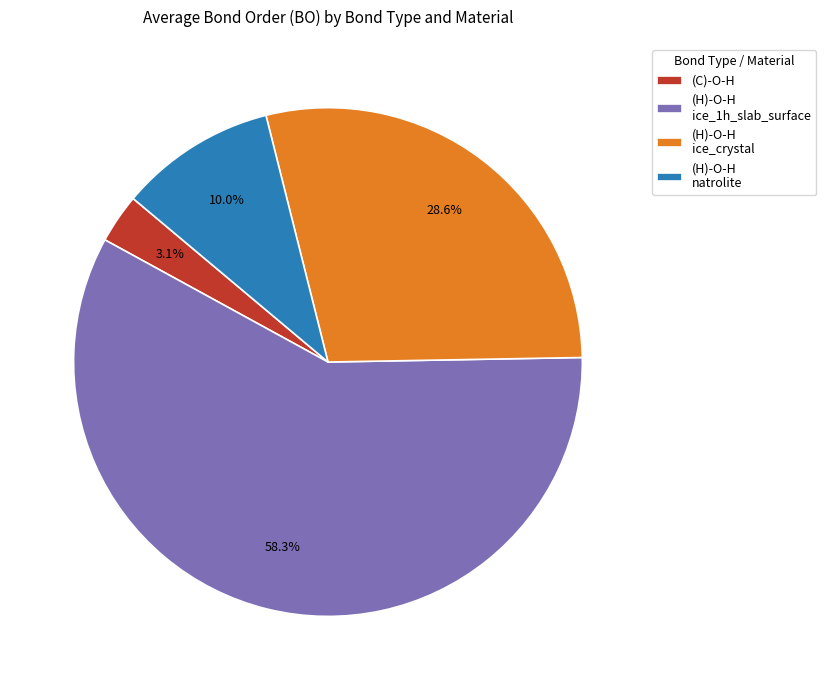

Which has a higher value, (H)-O-H ice_1h_slab_surface or (C)-O-H?

(H)-O-H ice_1h_slab_surface